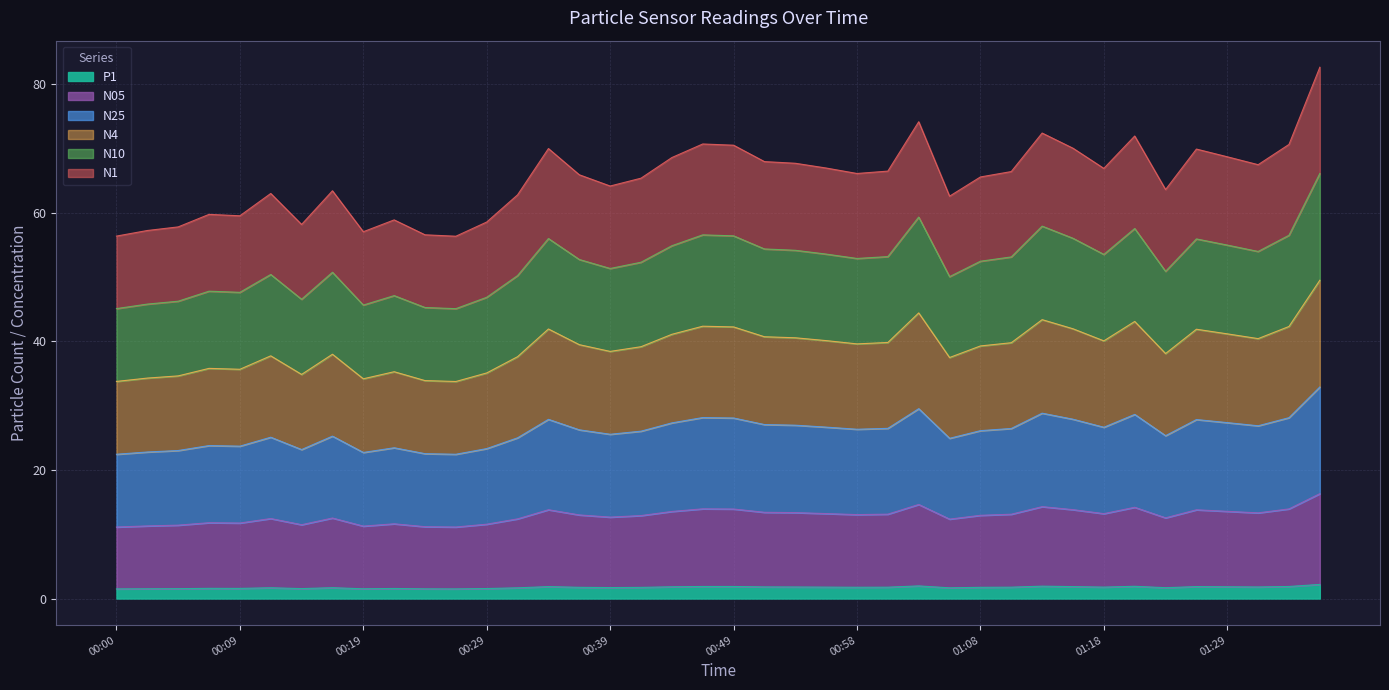

At how many categories does at least one series exceed 62?

29